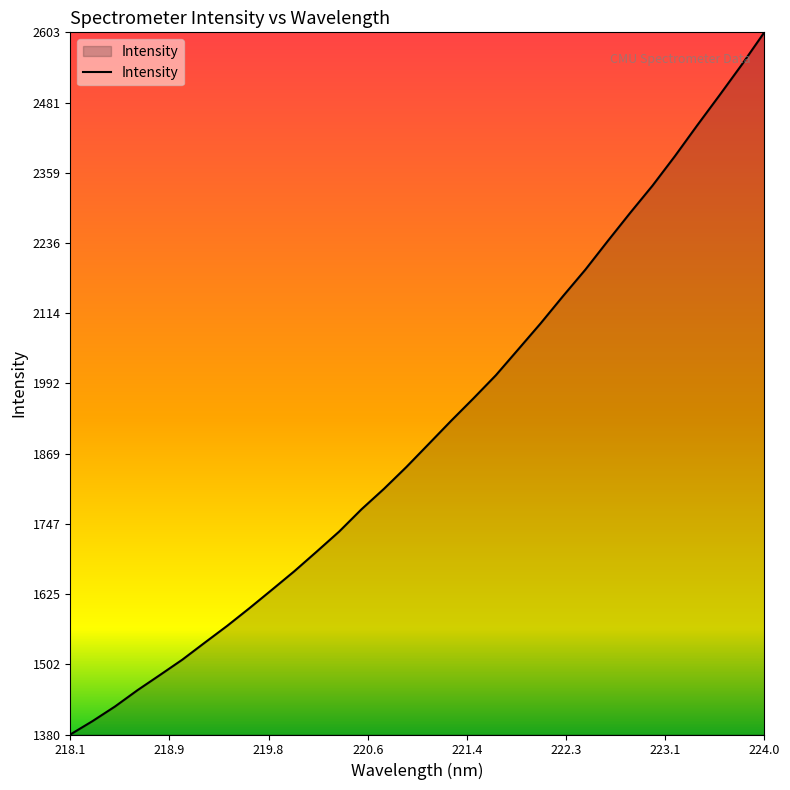

What is the greatest value displayed?

2603.2